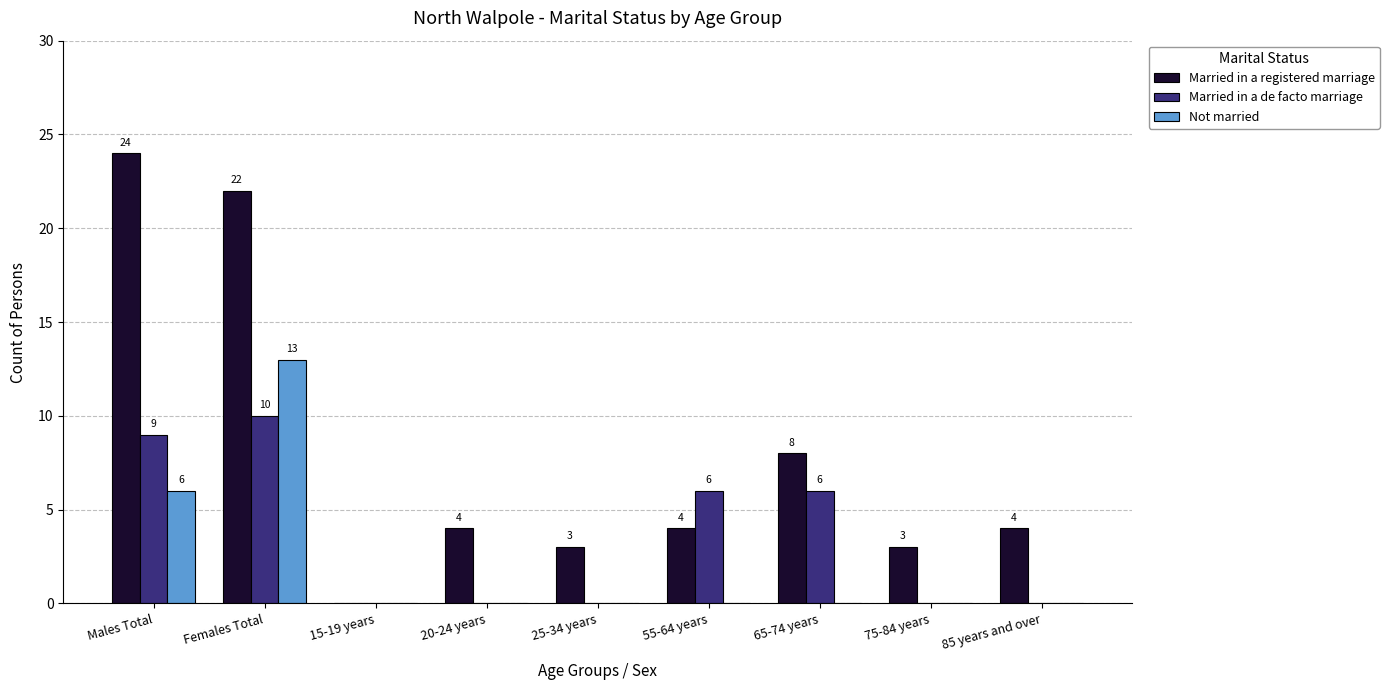

Which series has the largest total across all categories?

Married in a registered marriage